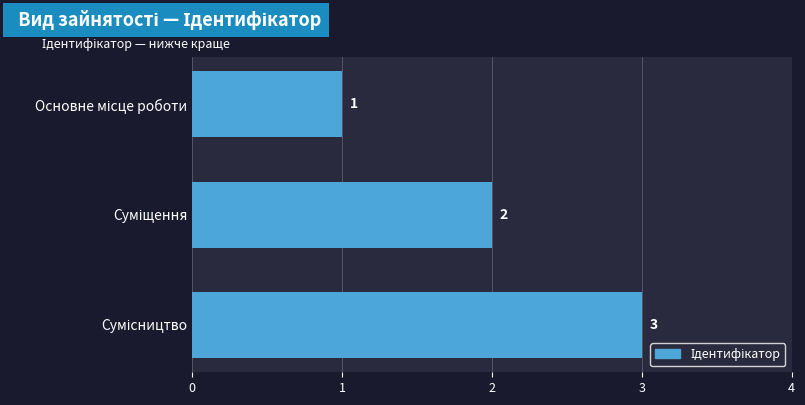

Count the values in the range 1 to 3.

3